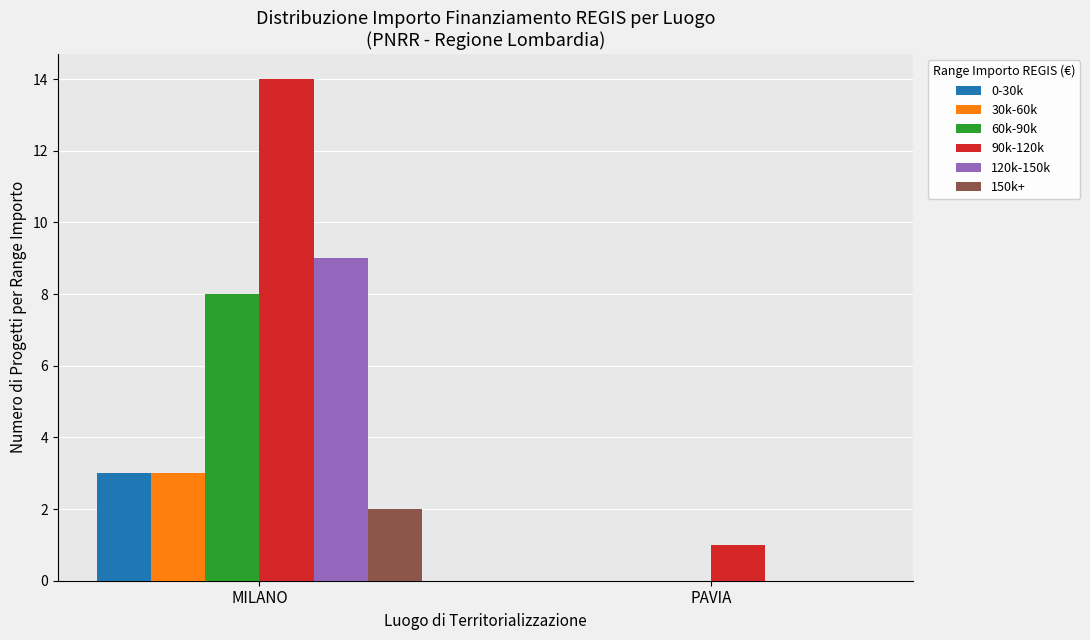

What are all the series names shown in the legend?

0-30k, 30k-60k, 60k-90k, 90k-120k, 120k-150k, 150k+